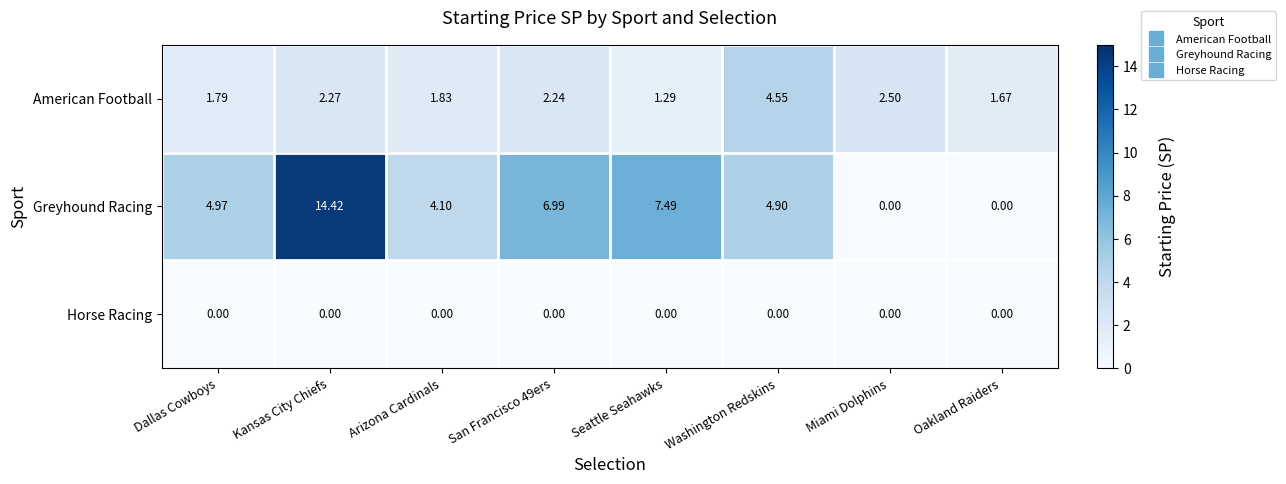

Which series has the largest total across all categories?

Greyhound Racing